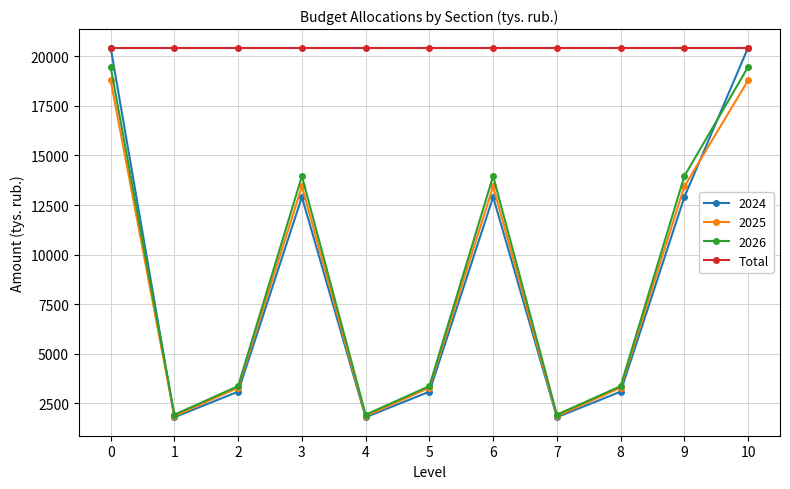

What is the average value of the 2026 series?

8794.5